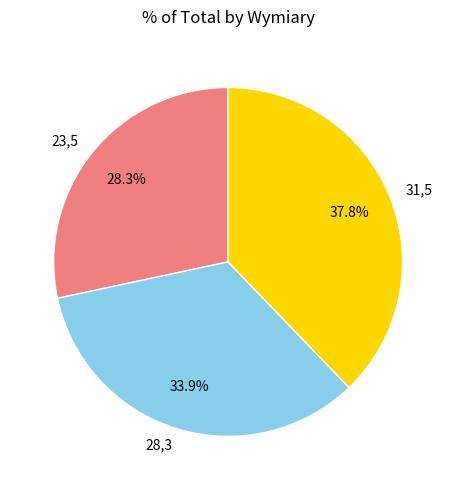

How many segments does this pie chart have?

3